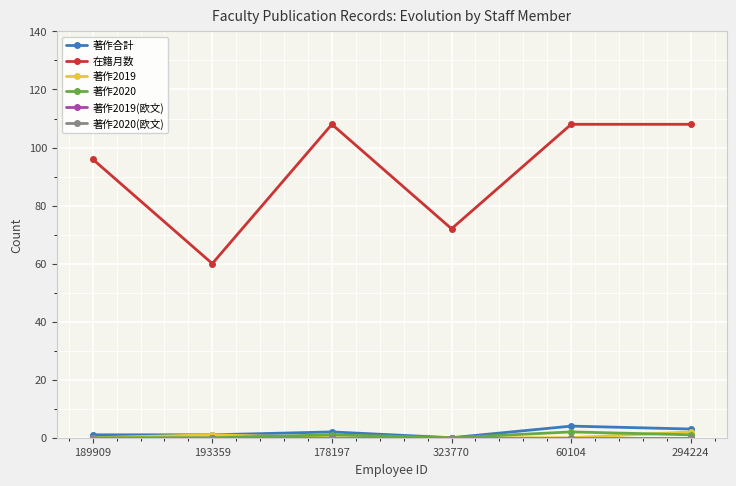

Does the chart have visible grid lines?

Yes